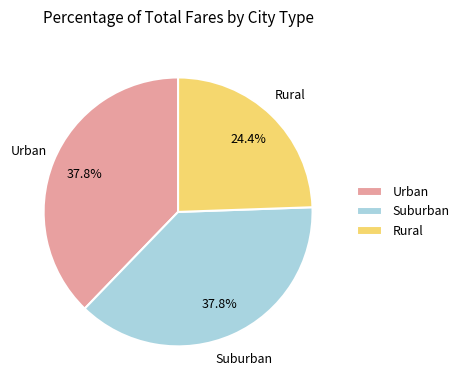

What percentage is NOT represented by Suburban?

62.2%